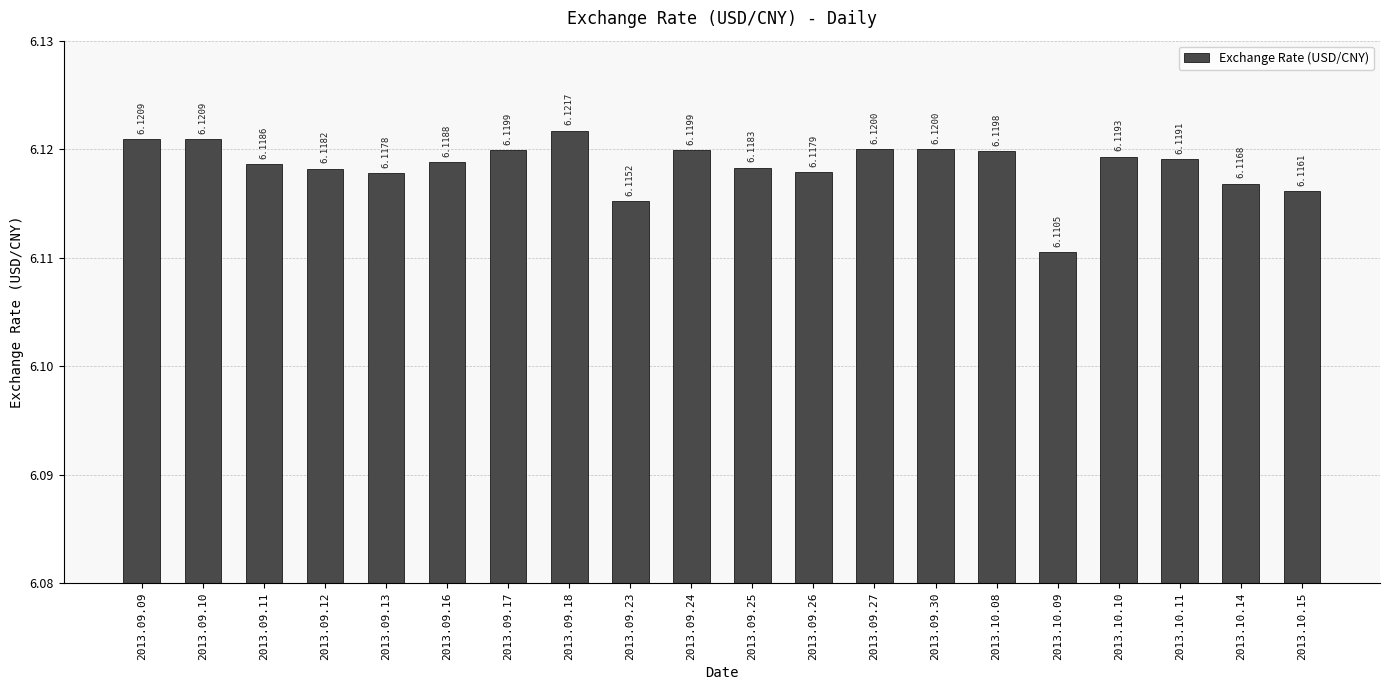

Between 2013.09.09 and 2013.10.09, which is larger?

2013.09.09